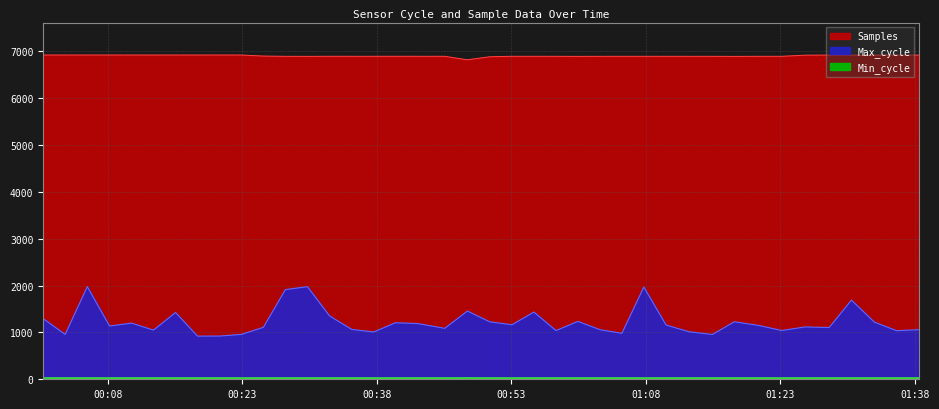

What is the minimum value for Min_cycle?

28.0